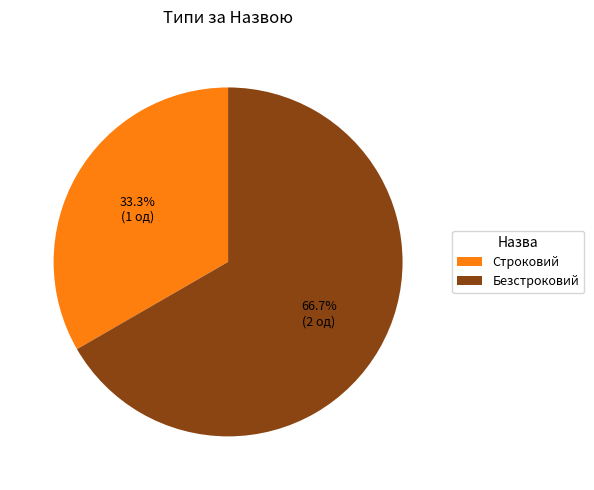

Does Строковий represent more than half of the total?

No